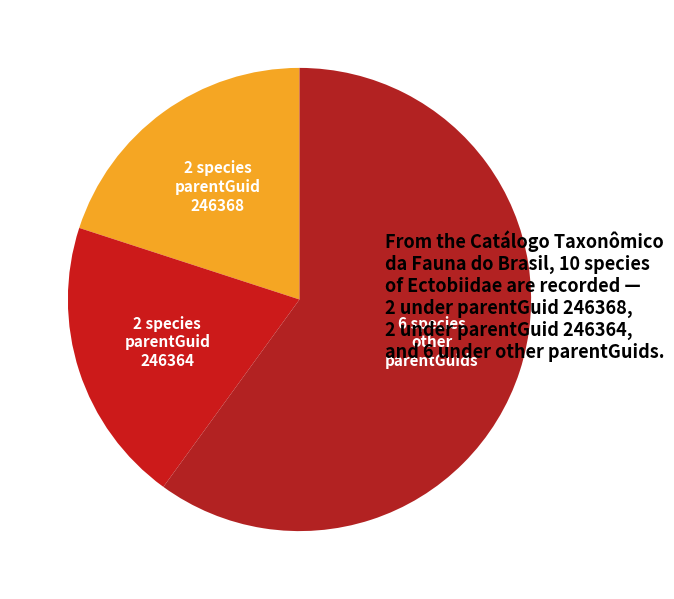

How many segments does this pie chart have?

3